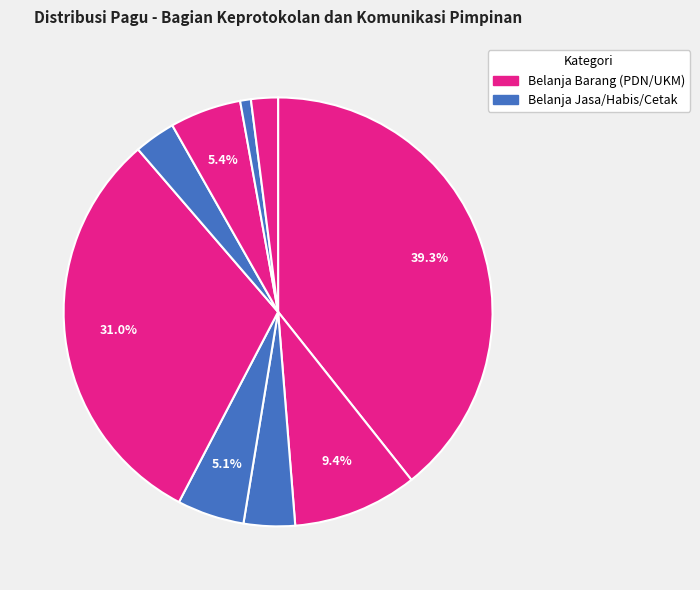

What is the largest slice in the pie chart?

58728521